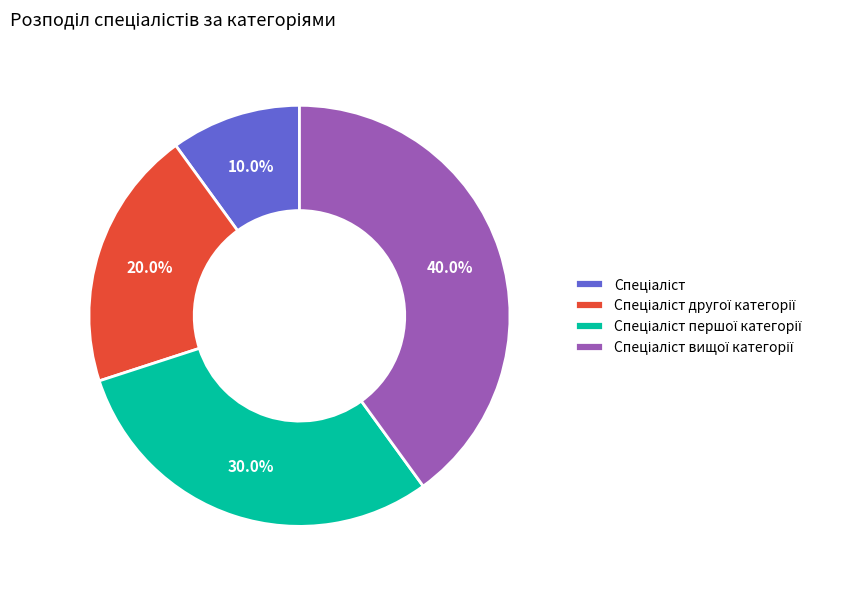

Is there a majority slice in this chart?

No